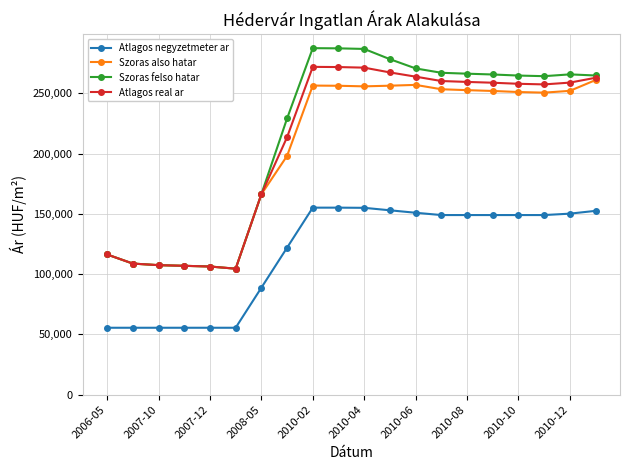

What are all the series names shown in the legend?

Atlagos negyzetmeter ar, Szoras also hatar, Szoras felso hatar, Atlagos real ar